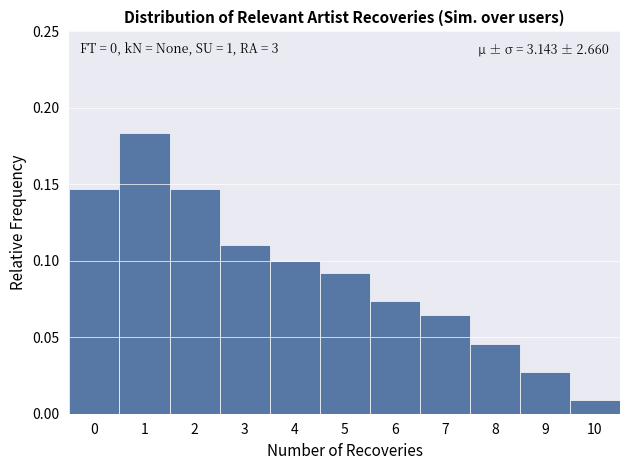

Over which range of the x-axis is the bar tallest?

0.5 to 1.5